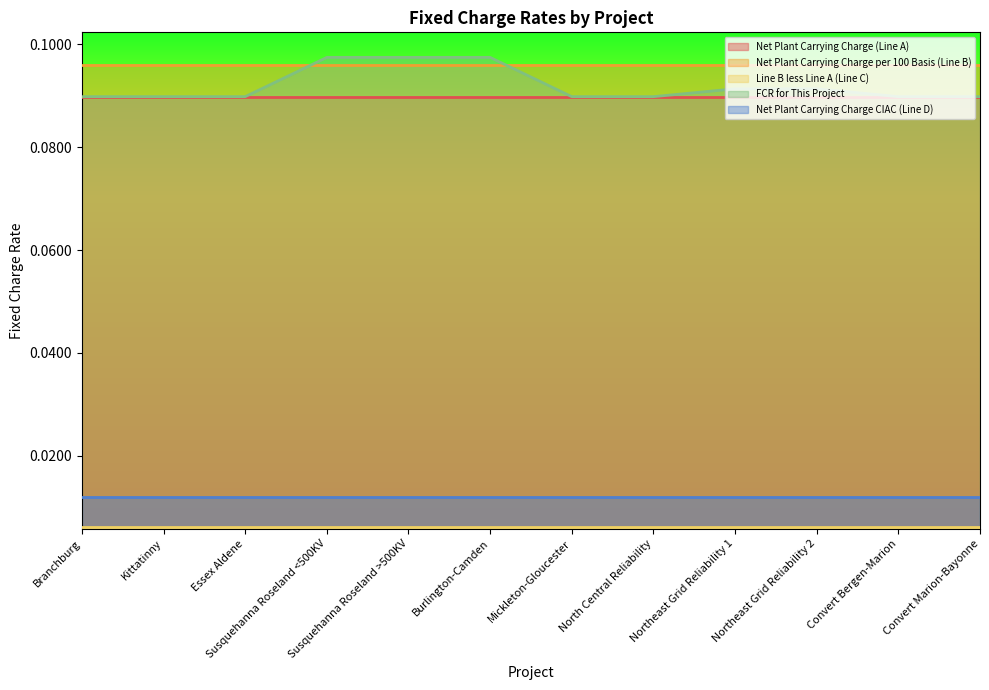

How many lines are shown in the chart?

5